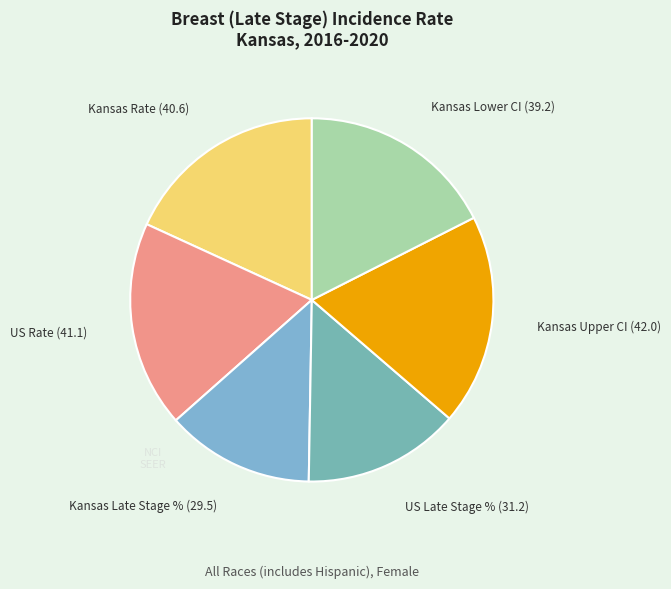

Count the number of slices in the pie.

6